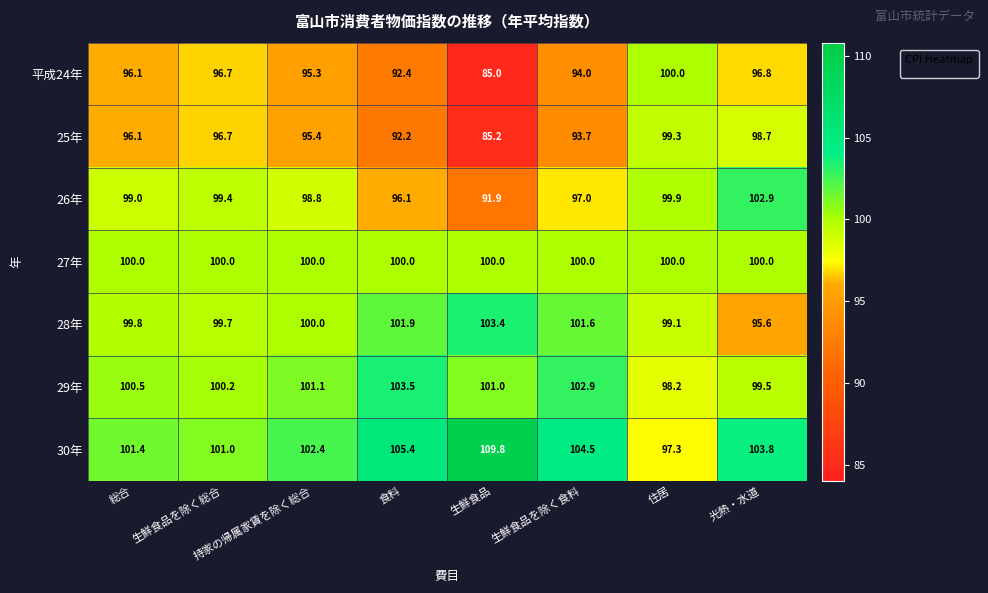

What is the maximum value for 平成24年?

100.0